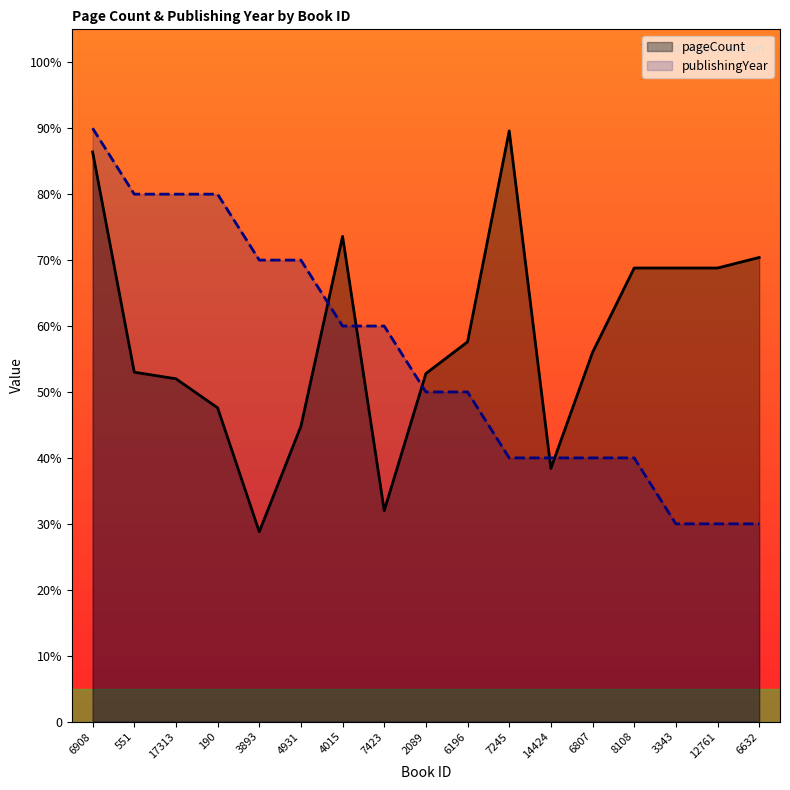

At how many categories does at least one series exceed 72?

6